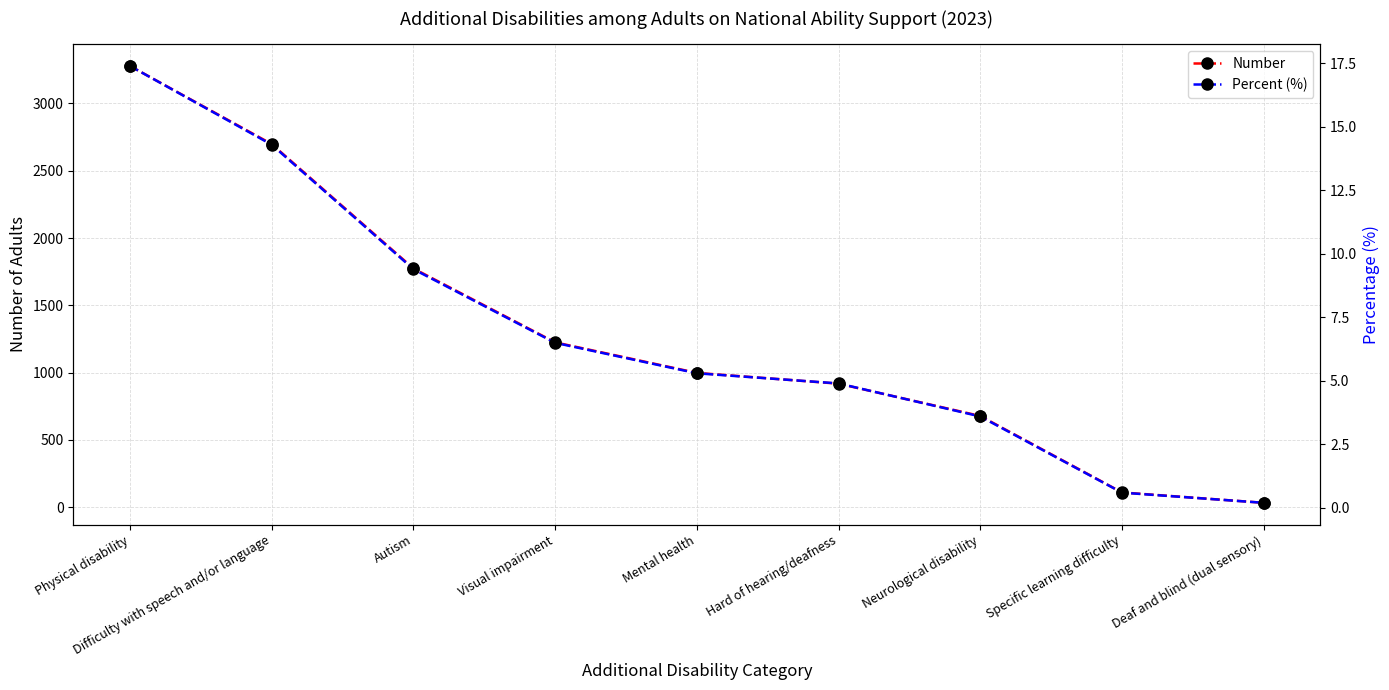

True or false: Number and Percent (%) cross at least once.

False